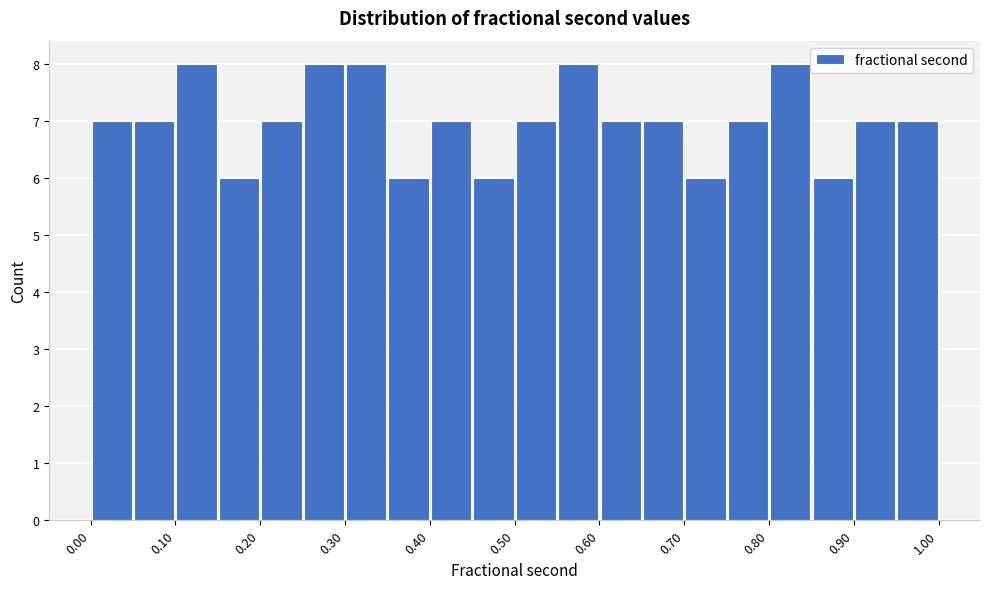

Reading left to right, list every bar in this chart as the range it spans on the x-axis followed by its height. The values are not printed on the chart, so give them approximately, as read against the axis.

0.00 to 0.05: 7
0.05 to 0.10: 7
0.10 to 0.15: 8
0.15 to 0.20: 6
0.20 to 0.25: 7
0.25 to 0.30: 8
0.30 to 0.35: 8
0.35 to 0.40: 6
0.40 to 0.45: 7
0.45 to 0.50: 6
0.50 to 0.55: 7
0.55 to 0.60: 8
0.60 to 0.65: 7
0.65 to 0.70: 7
0.70 to 0.75: 6
0.75 to 0.80: 7
0.80 to 0.85: 8
0.85 to 0.90: 6
0.90 to 0.95: 7
0.95 to 1.00: 7